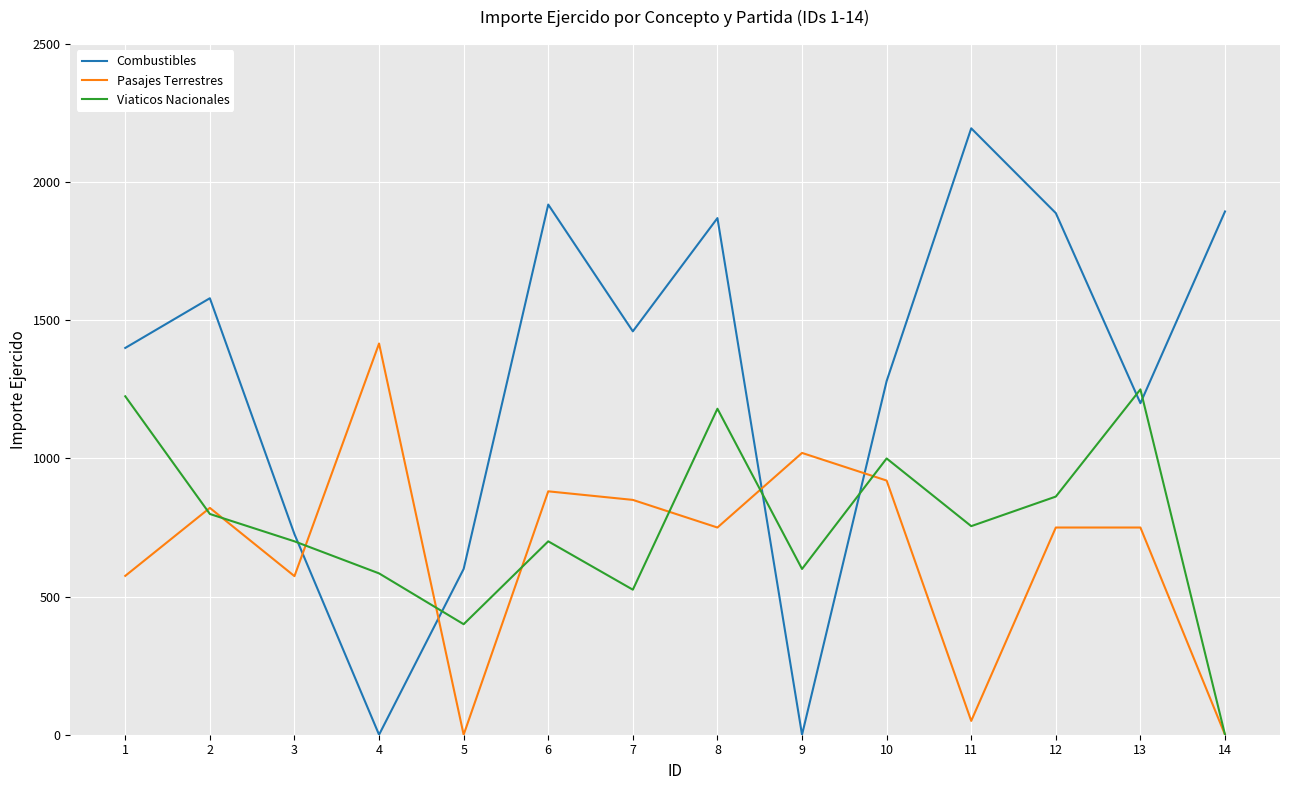

Where is the first local maximum for Viaticos Nacionales?

6